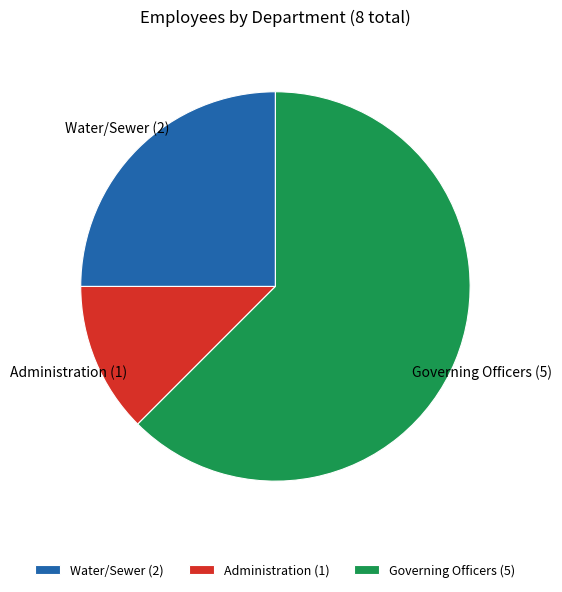

What is the ratio of the value at Governing Officers to the value at Water/Sewer?

2.5